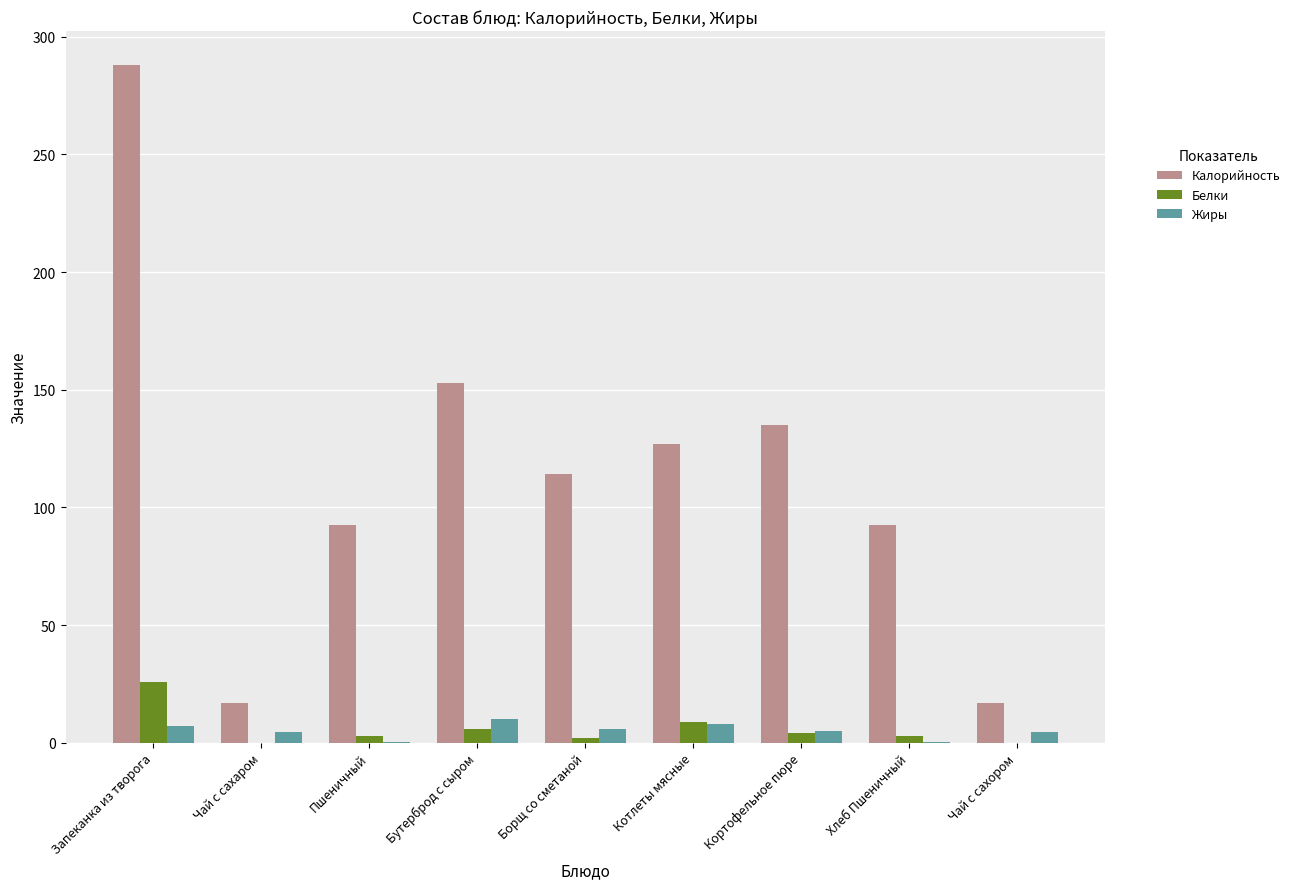

Is it true that Жиры equals 6.0 at Борщ со сметаной?

True